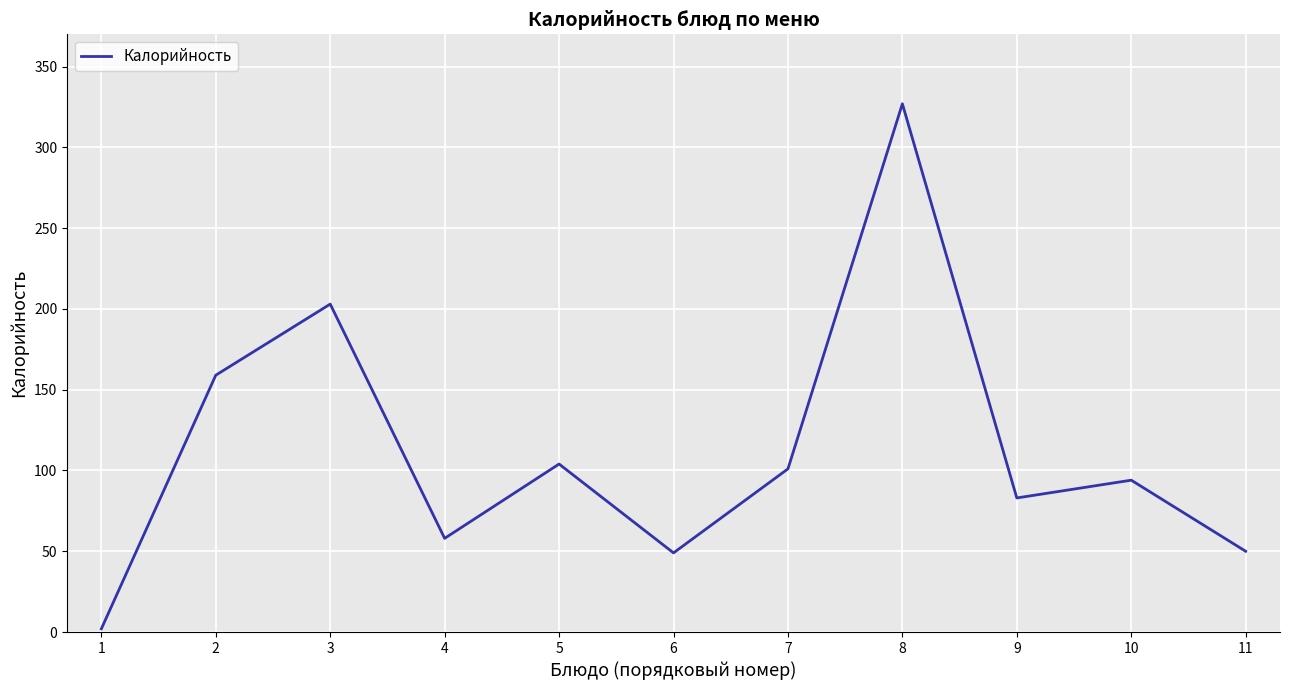

How many series are shown in this chart?

1